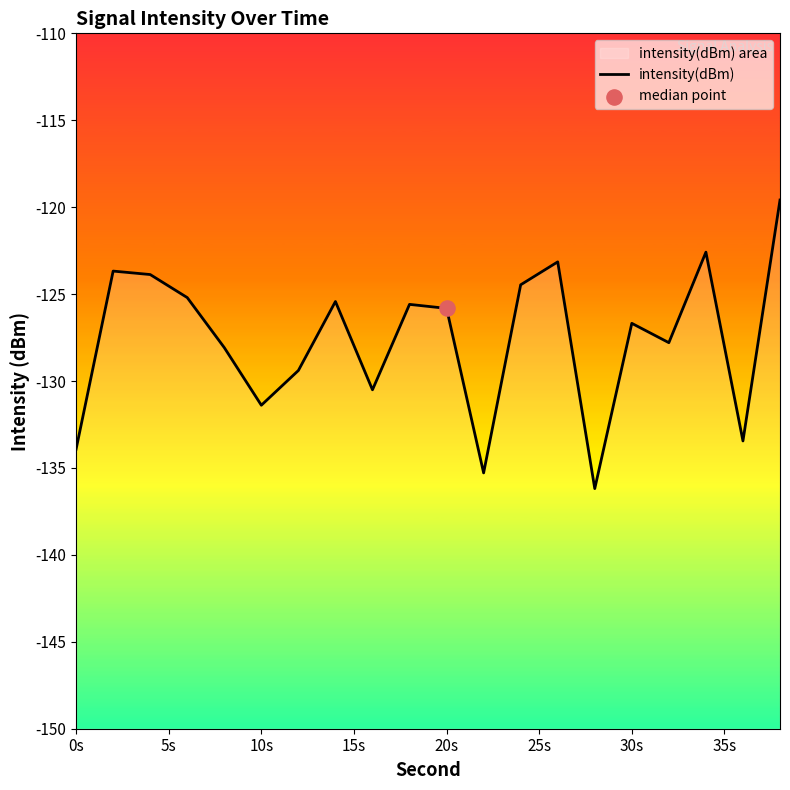

What is the change in value from 15s to 20s?

-2.9